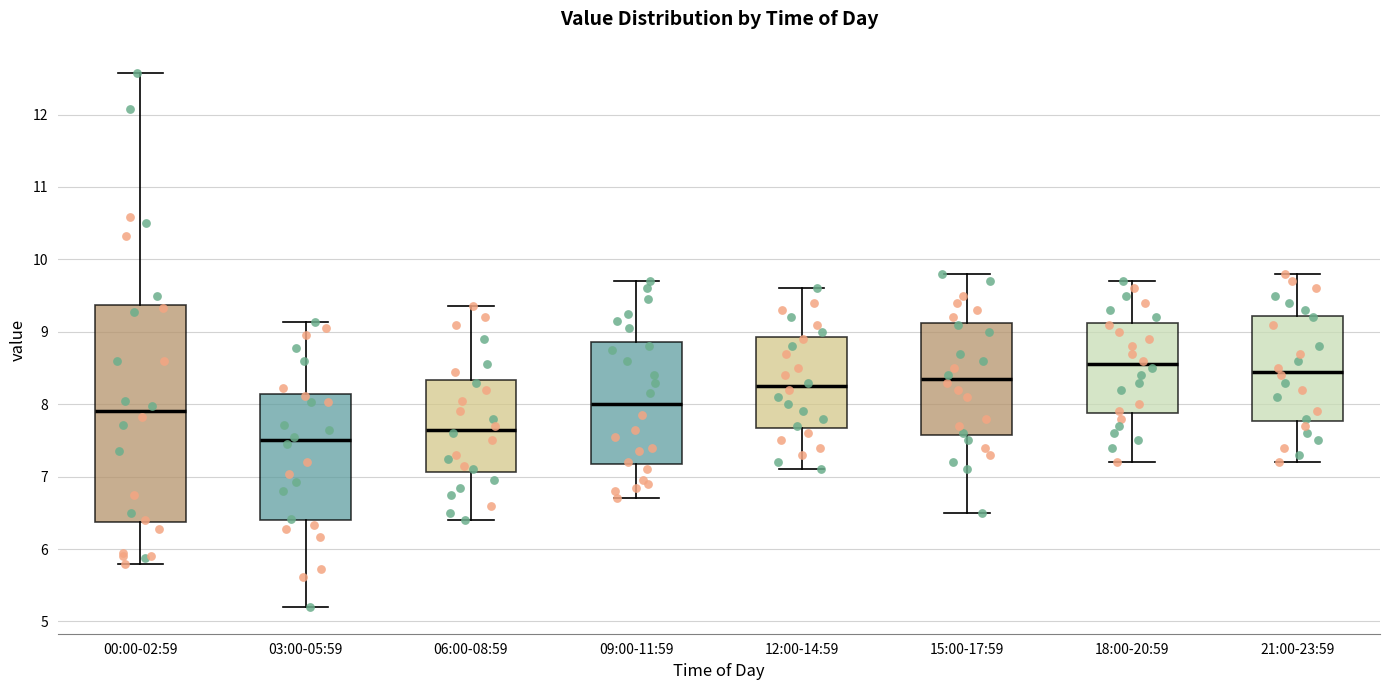

Where is the upper edge of the box for 21:00-23:59 on the y-axis? The values are not printed on the chart, so give them approximately, as read against the axis.

9.2